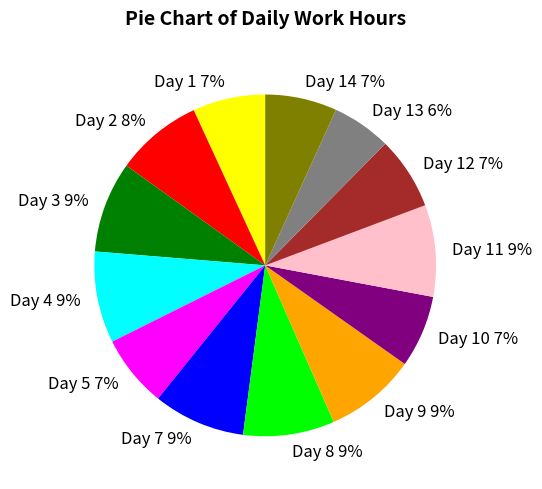

To the nearest percent, what is the difference between the largest and smallest slice percentages?

3%